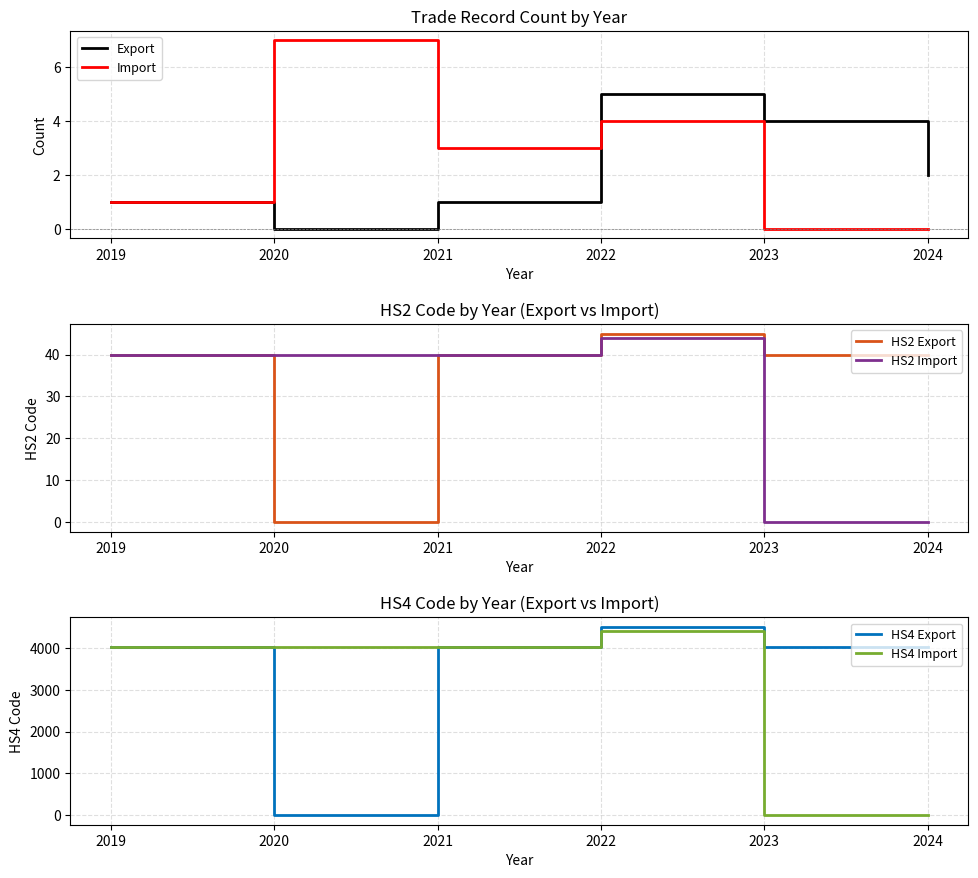

What value does the Export series have at 2021?

1